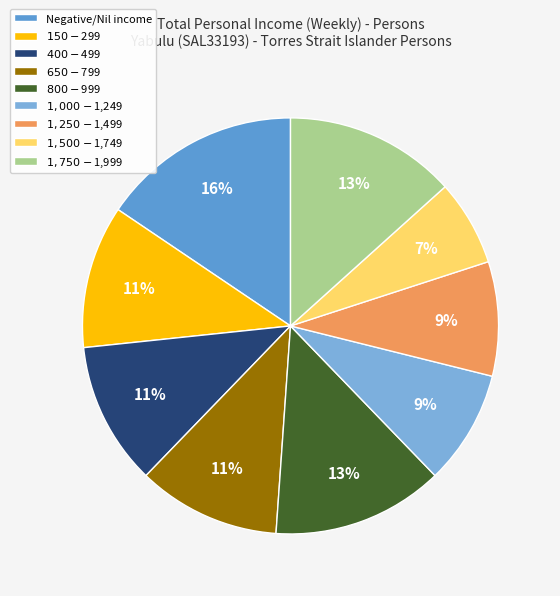

To the nearest percent, what portion does $400-$499 represent?

11%